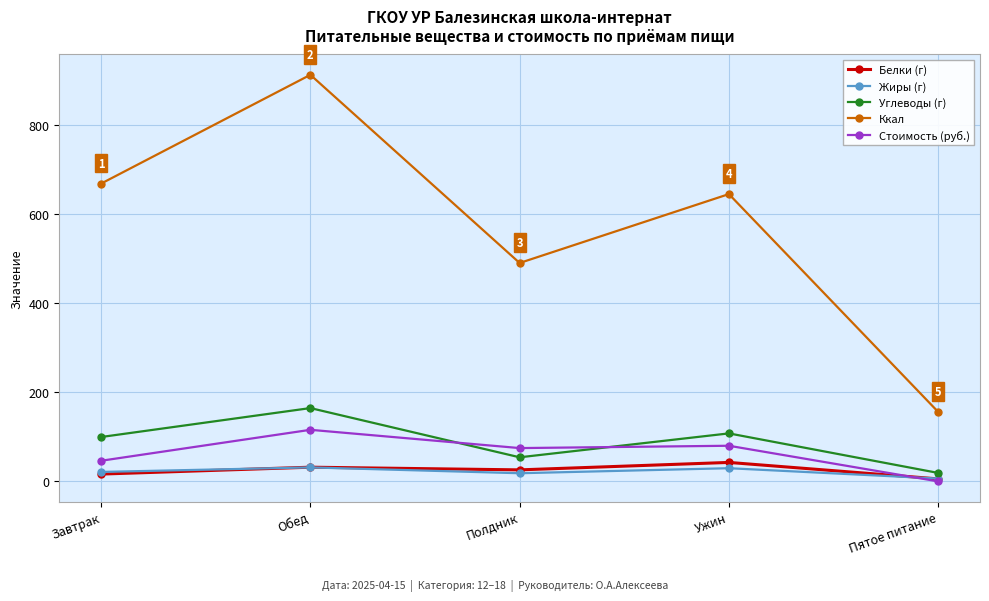

What is the value of the Стоимость (руб.) point at the 3rd from the left?

74.8